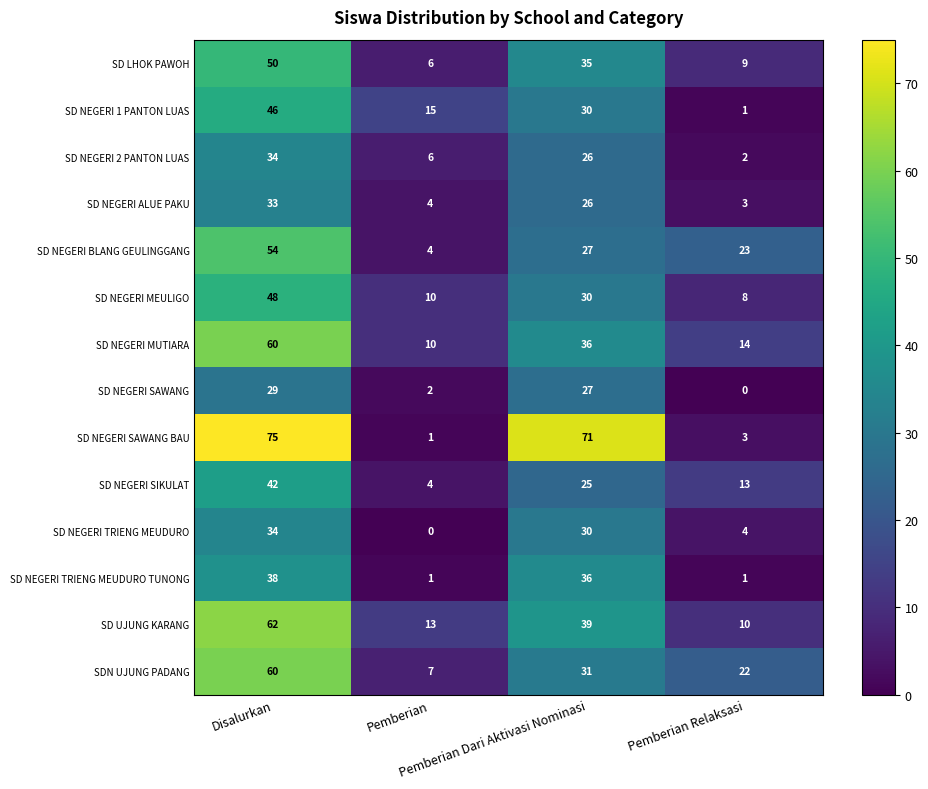

Which series has the largest total across all categories?

SD NEGERI SAWANG BAU